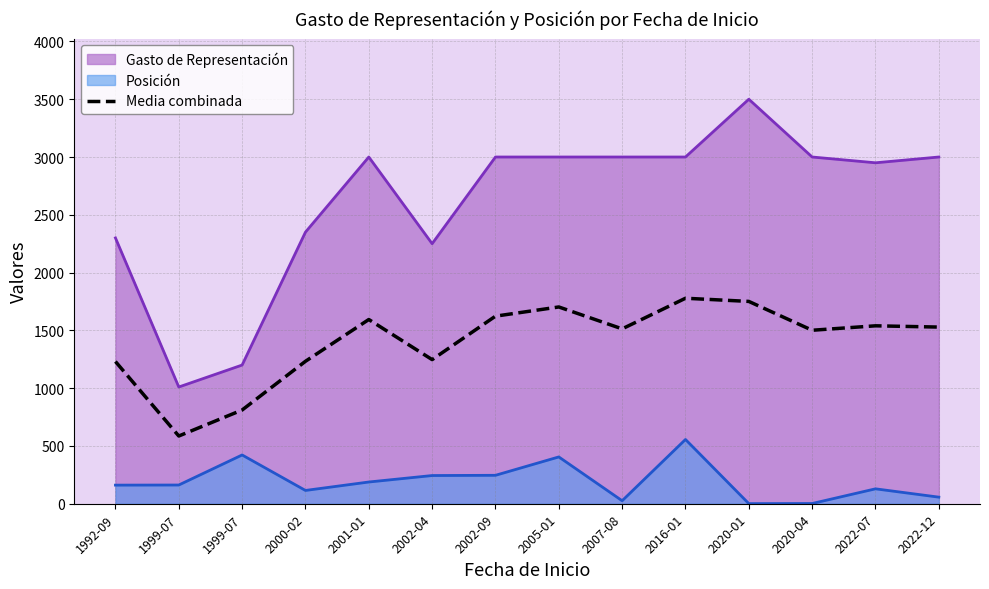

How many lines are shown in the chart?

3